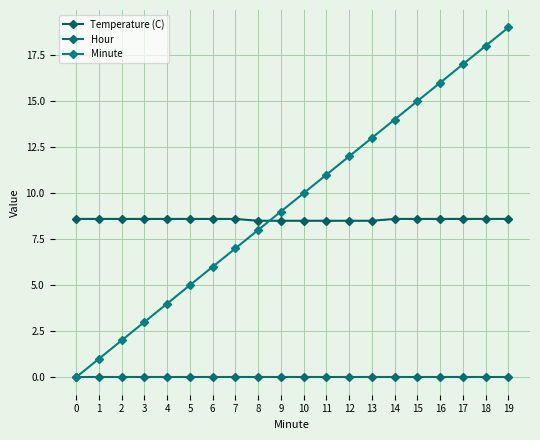

What is the difference between the Minute values at 2 and 5?

3.0